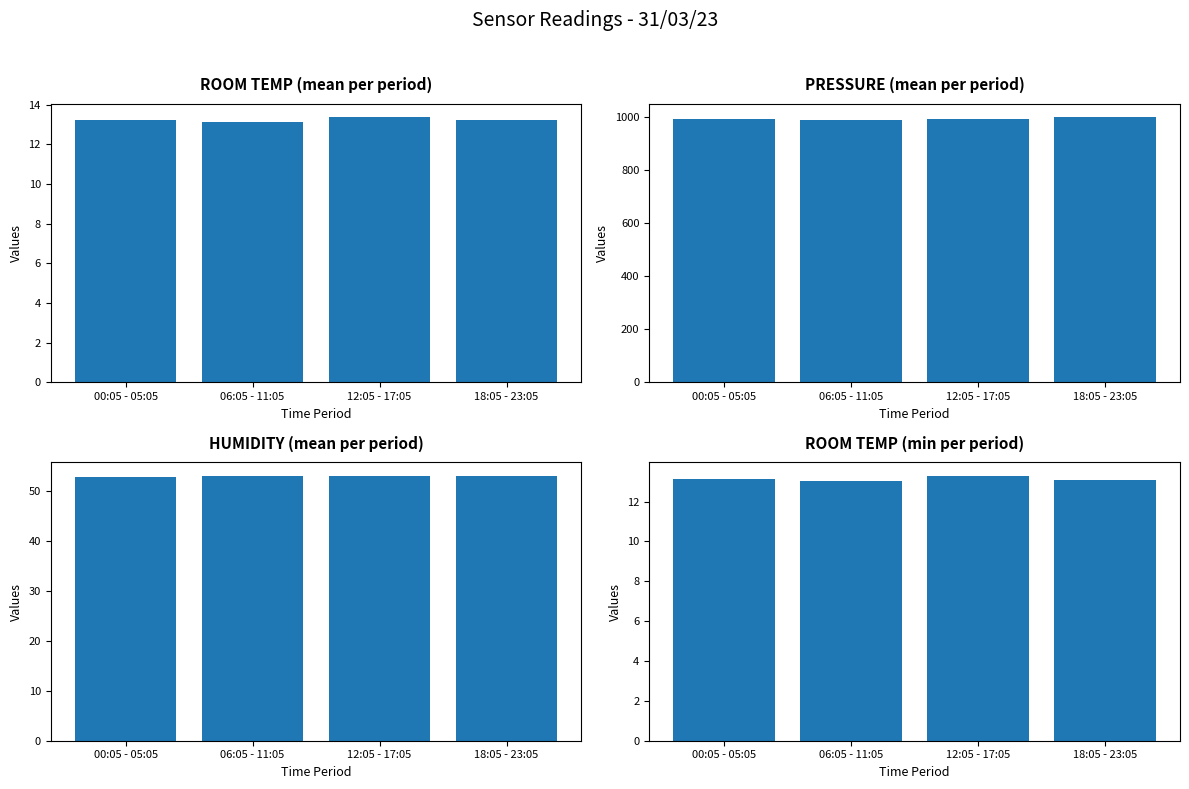

Which category has the highest value across all series?

18:05 - 23:05